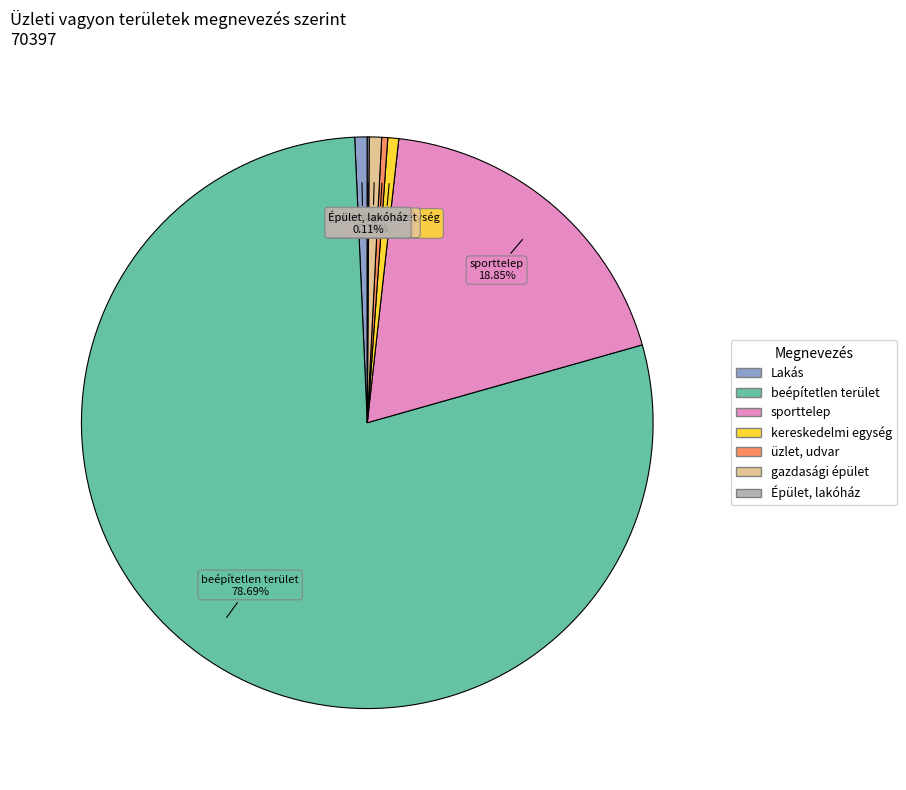

Which has a higher value, beépítetlen terület or sporttelep?

beépítetlen terület